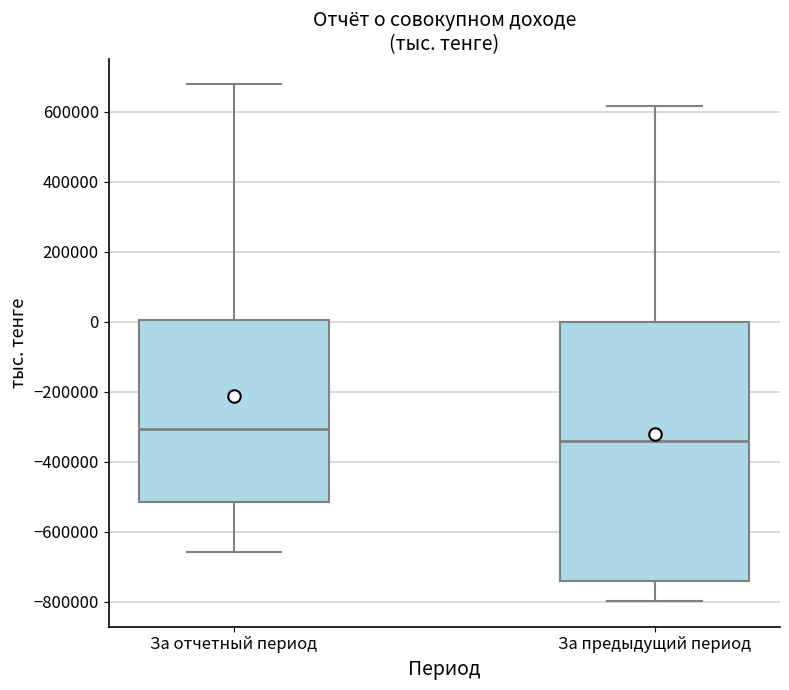

Reading left to right, read every box against the y-axis: the position of its median line, the range the box covers, and the ends of its whiskers. The values are not printed on the chart, so give them approximately, as read against the axis.

За отчетный период: median -300000, box -520000 to 0, whiskers -660000 to 680000
За предыдущий период: median -340000, box -740000 to 0, whiskers -800000 to 620000